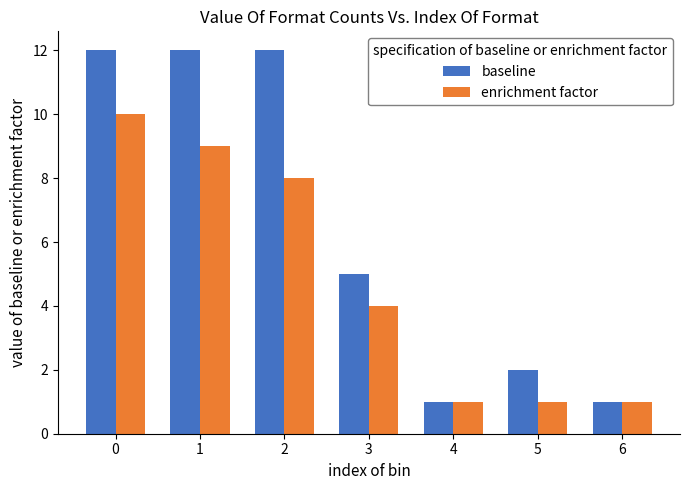

What is the difference between the second highest and minimum values in the baseline series?

11